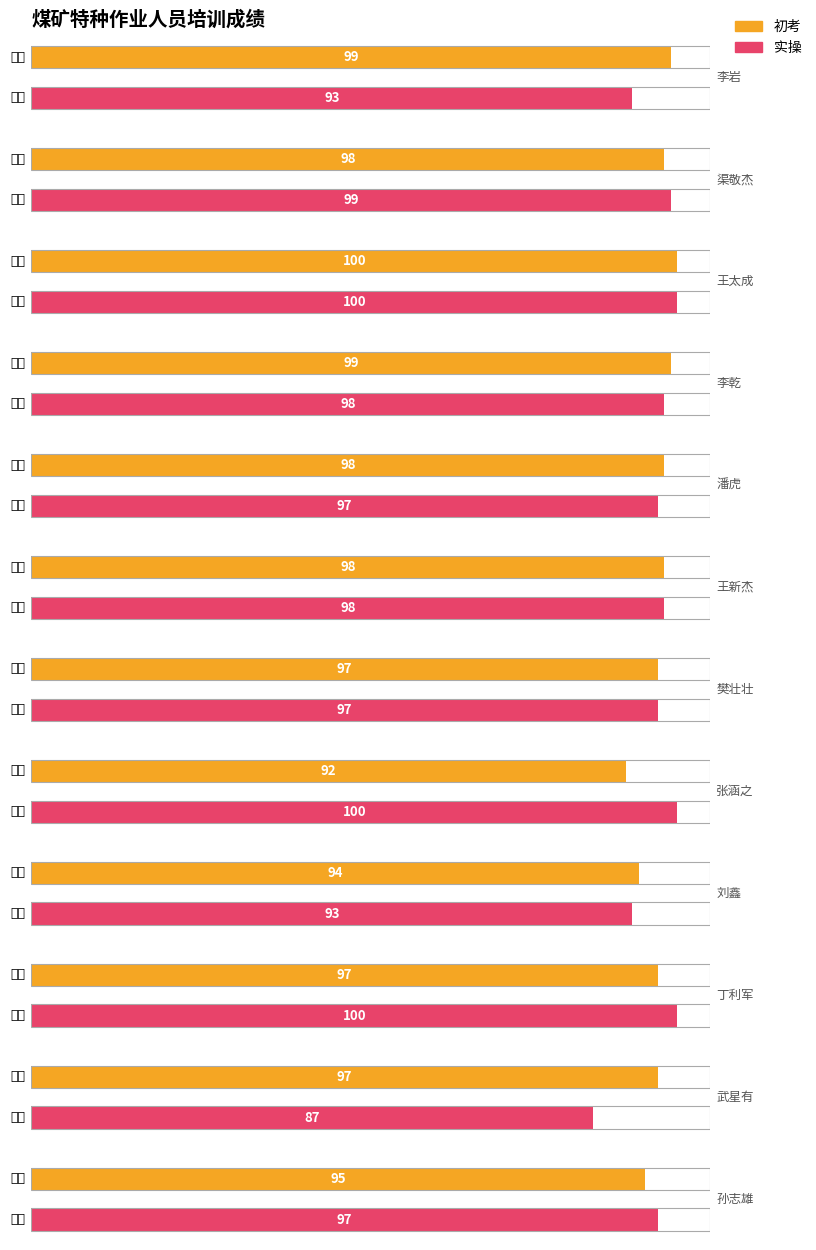

Is the value of 初考 at 樊壮壮 greater than the value of 实操 at 孙志雄?

No